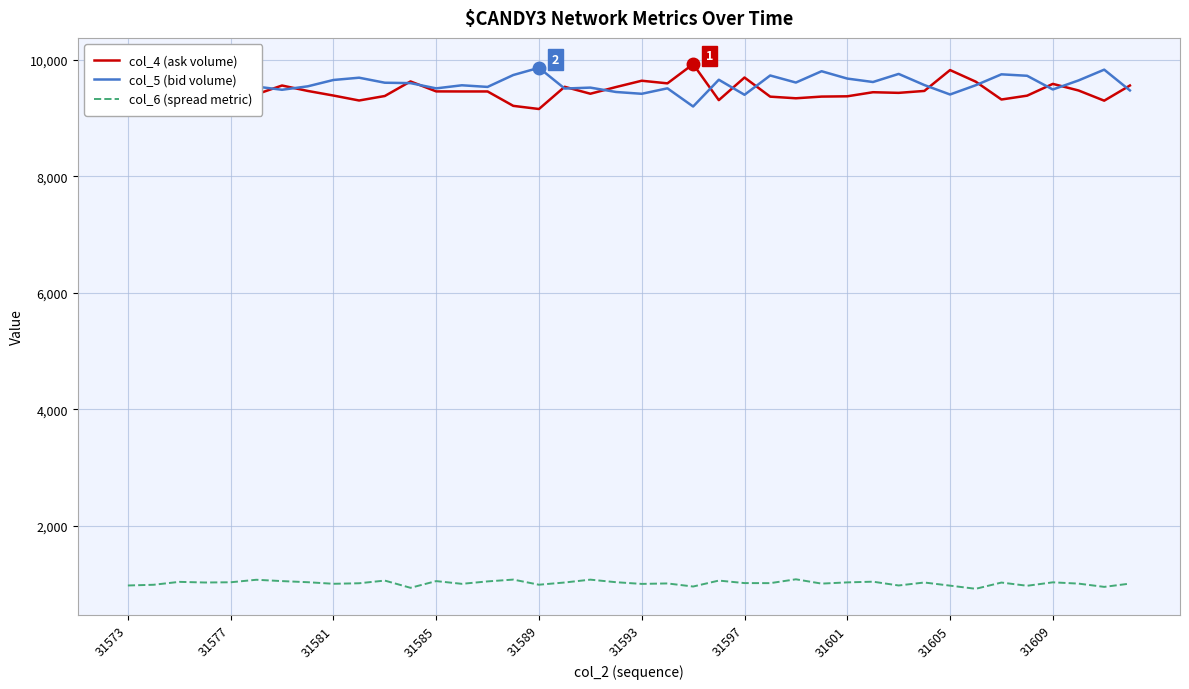

Is this an area chart (filled region under the line)?

No